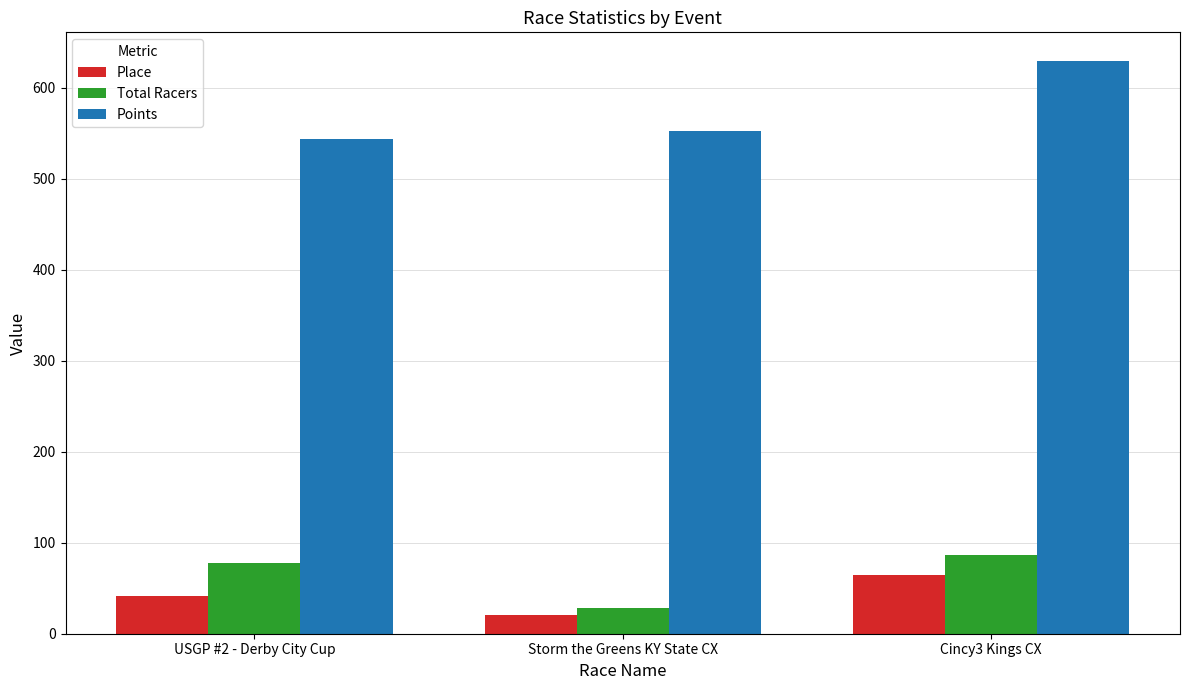

What is the difference between the maximum and second lowest values in the Total Racers series?

8.0